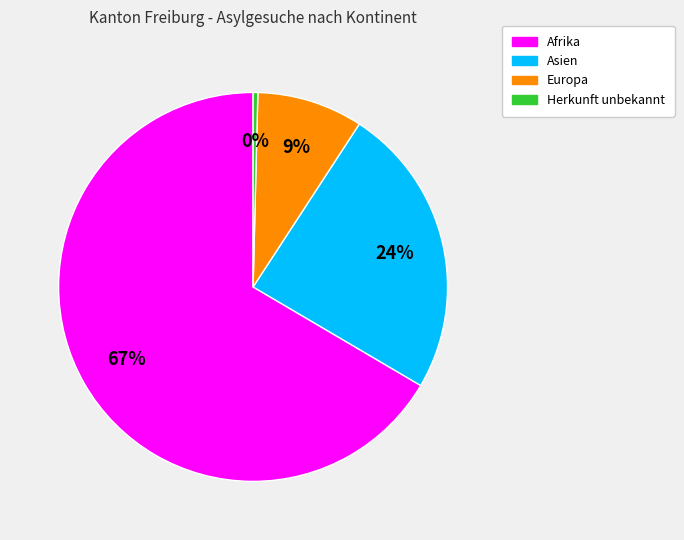

To the nearest percent, what is the average slice percentage?

25%